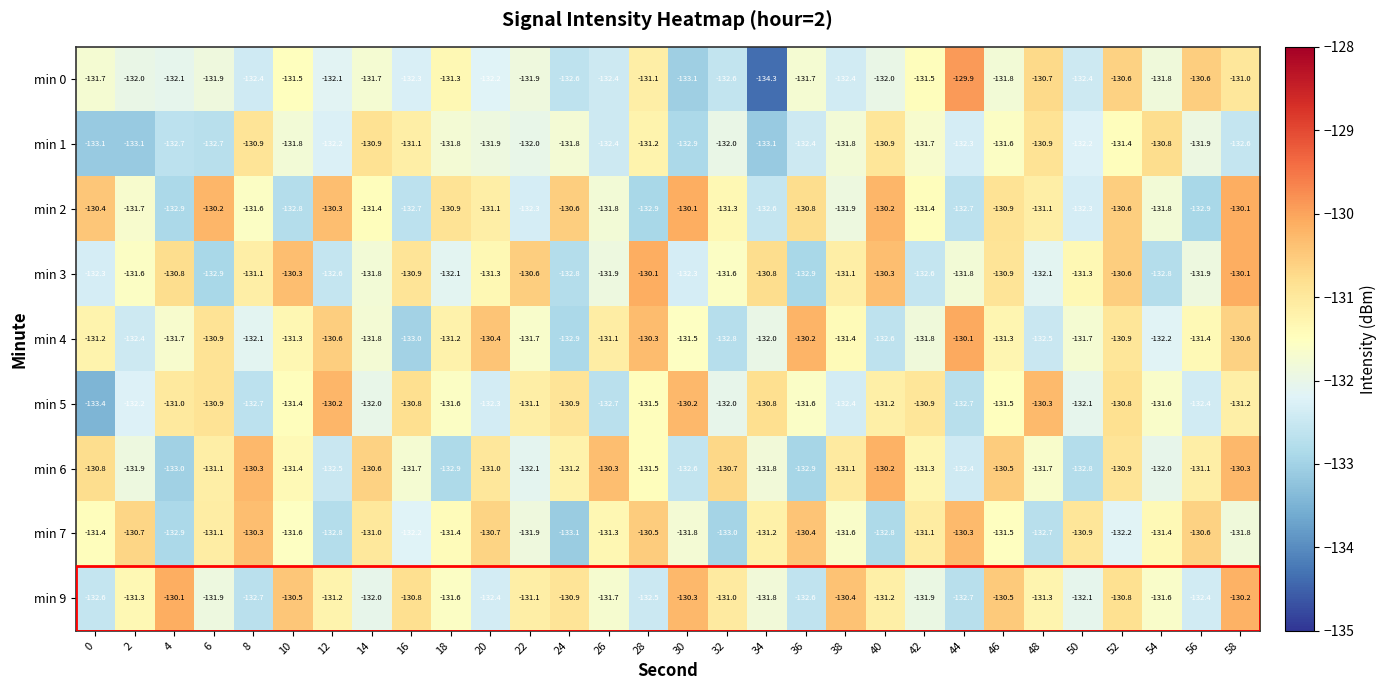

At 0, list the series in order from largest to smallest.

min 2, min 6, min 4, min 7, min 0, min 3, min 9, min 1, min 5